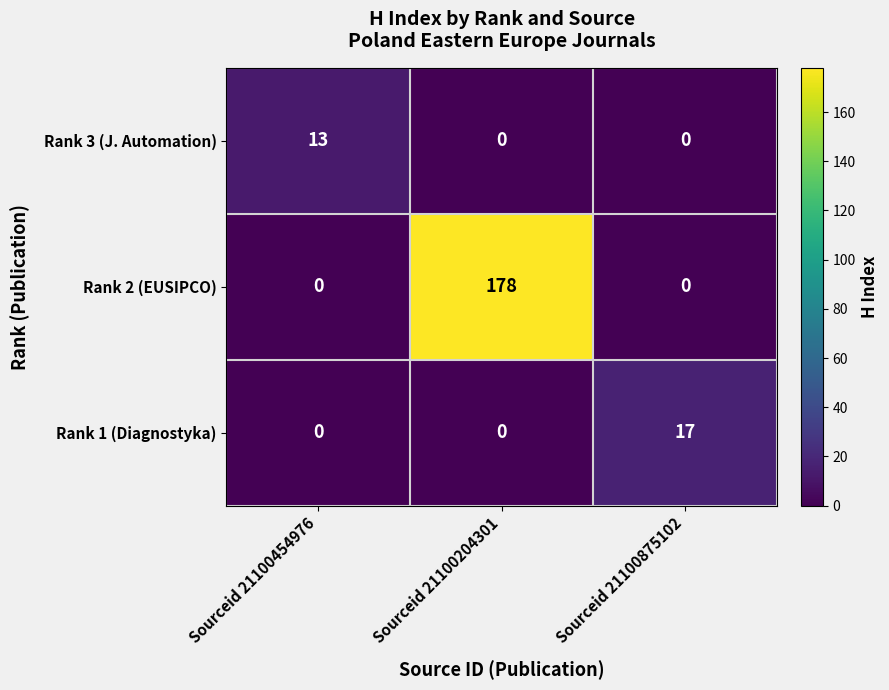

Which series has the largest range (max minus min)?

Rank 2 (EUSIPCO)